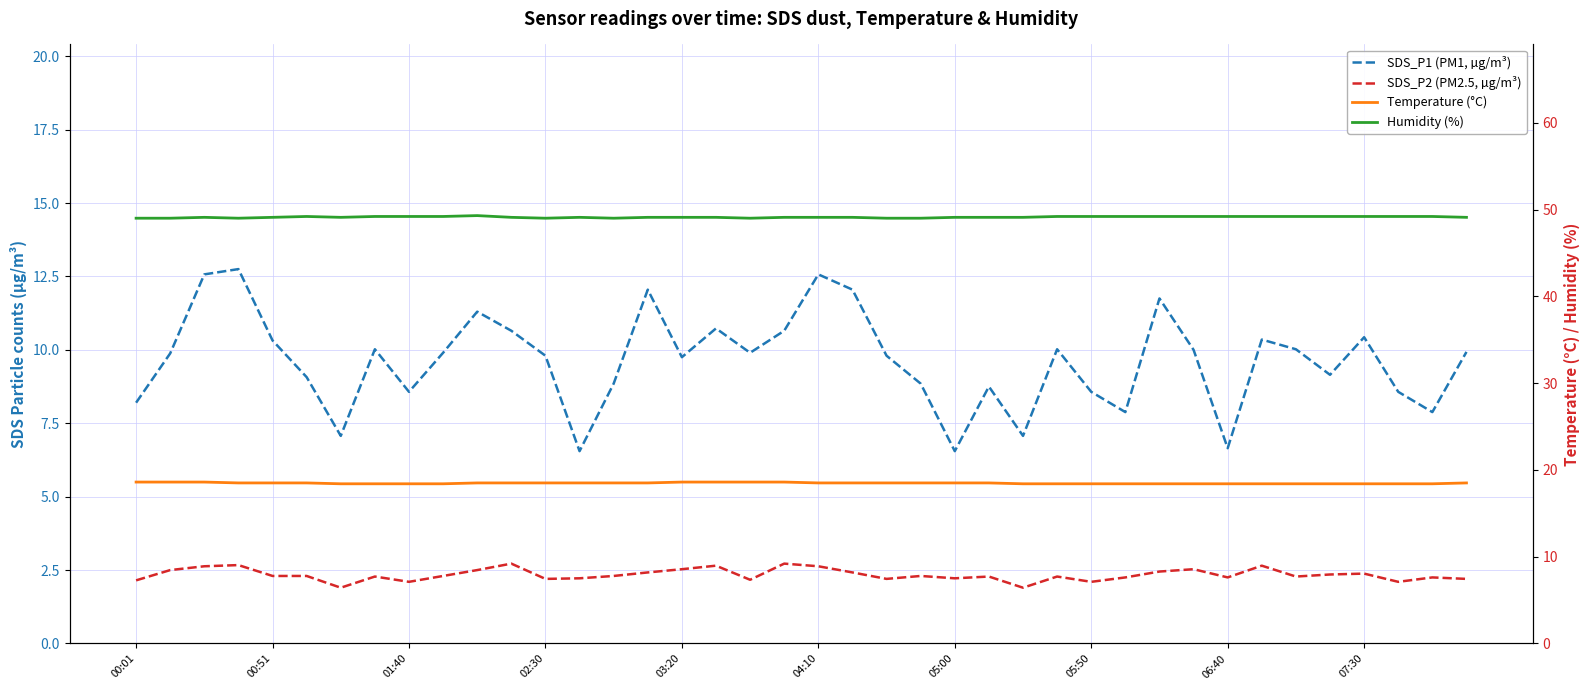

Rank the series by their maximum value, from highest to lowest.

Humidity (%), Temperature (°C), SDS_P1 (PM1, µg/m³), SDS_P2 (PM2.5, µg/m³)